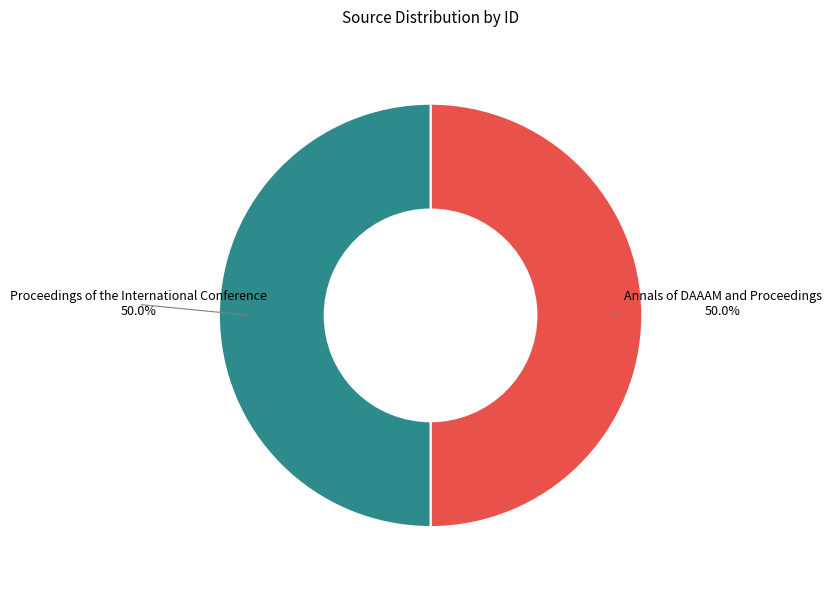

How many slices are in this pie chart?

2